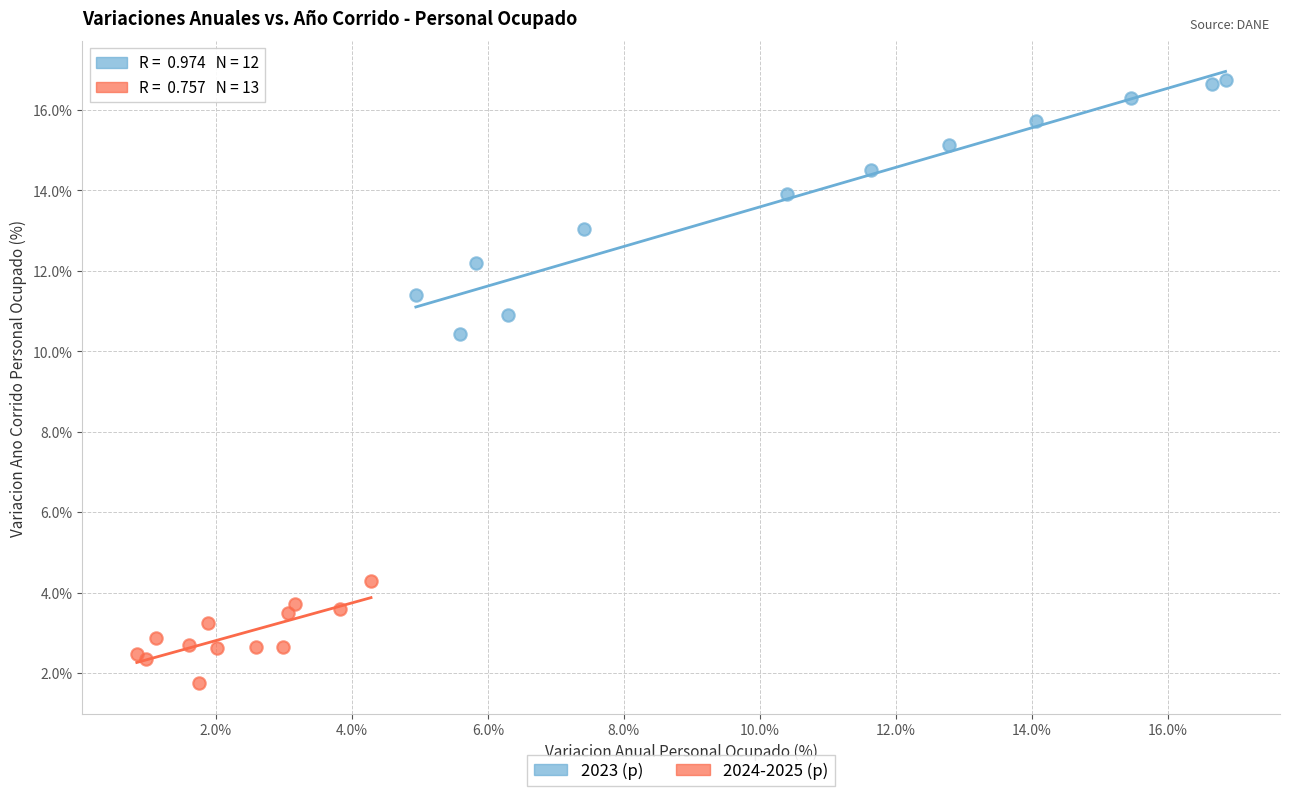

Which series has the largest Y range (max minus min)?

2023 (p)